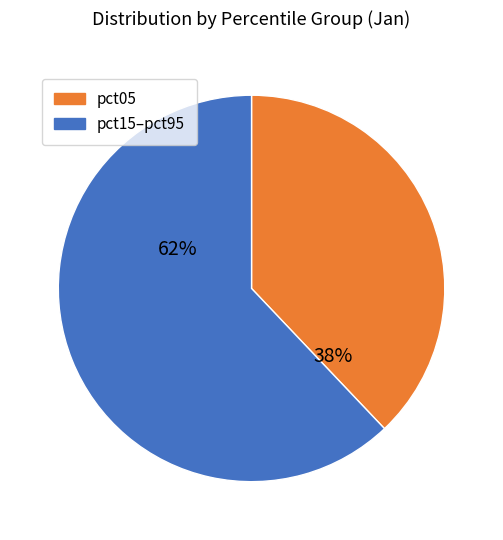

To the nearest percent, what is the average slice percentage?

50%